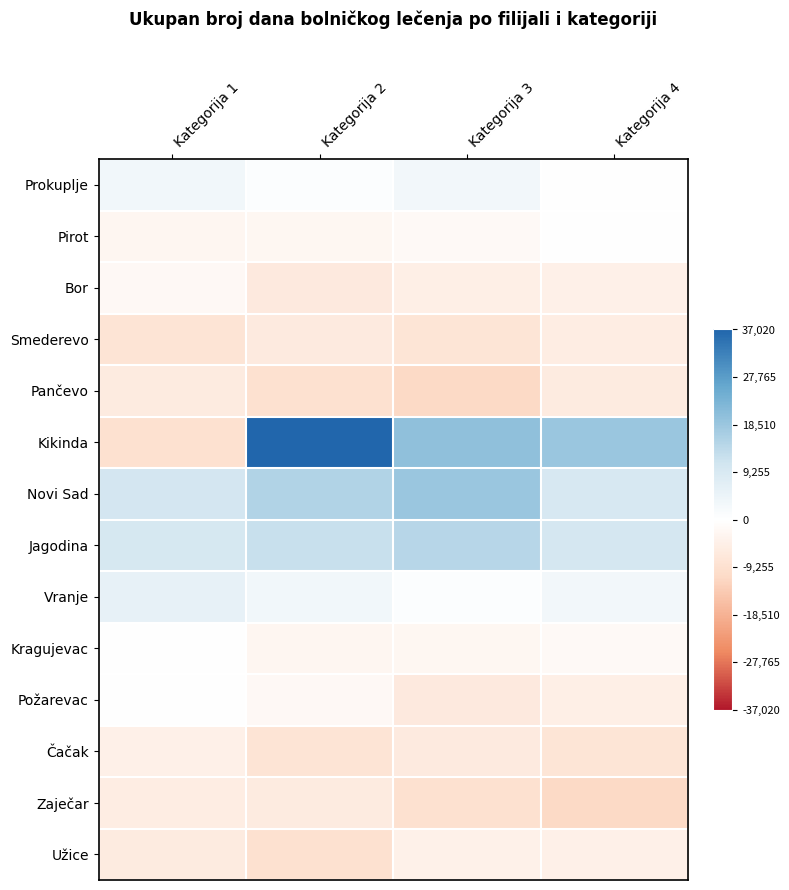

Rank the series by their maximum value, from lowest to highest.

Pančevo, Smederevo, Zaječar, Čačak, Užice, Bor, Kragujevac, Pirot, Požarevac, Prokuplje, Vranje, Jagodina, Novi Sad, Kikinda